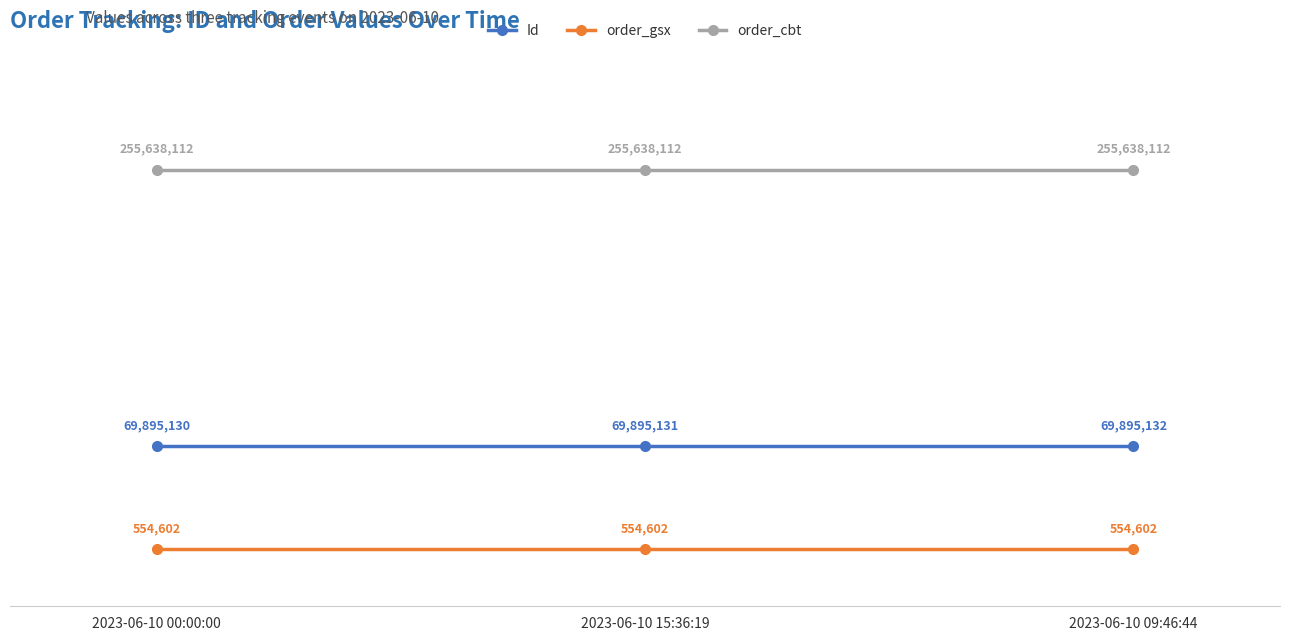

Which series has the largest total across all categories?

order_cbt